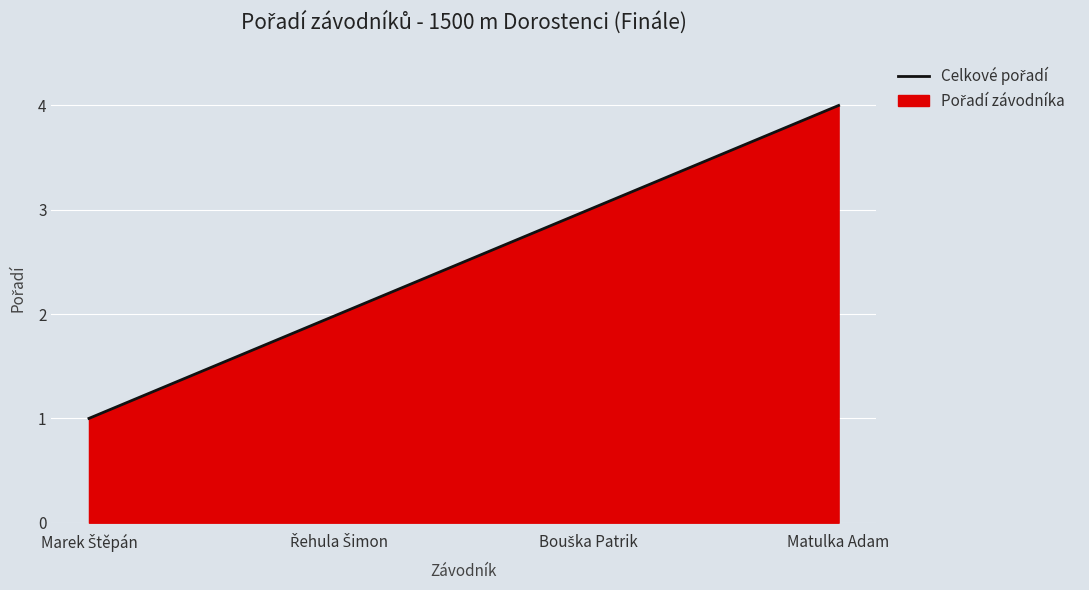

What is the greatest value displayed?

4.0